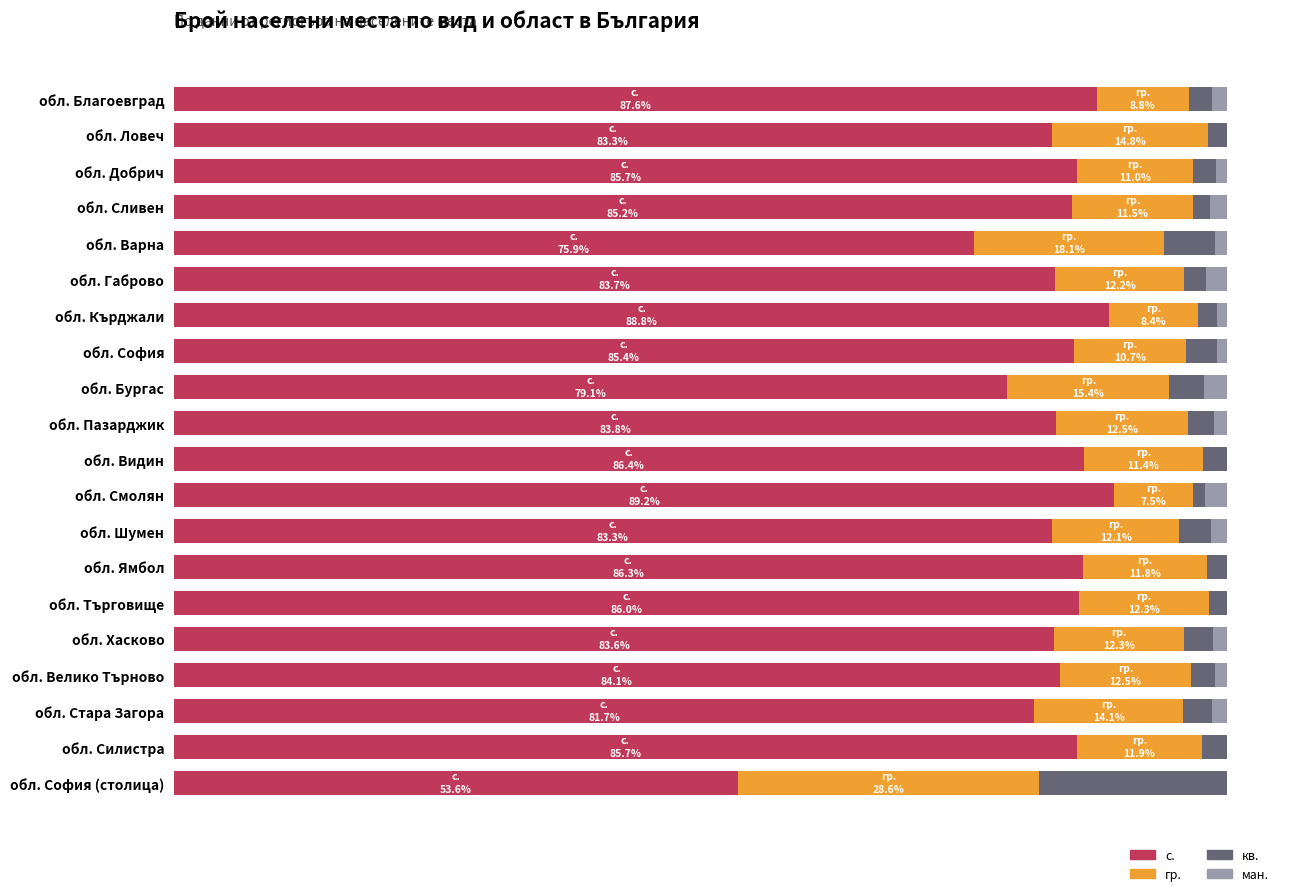

What are all the series names shown in the legend?

с., гр., кв., ман.